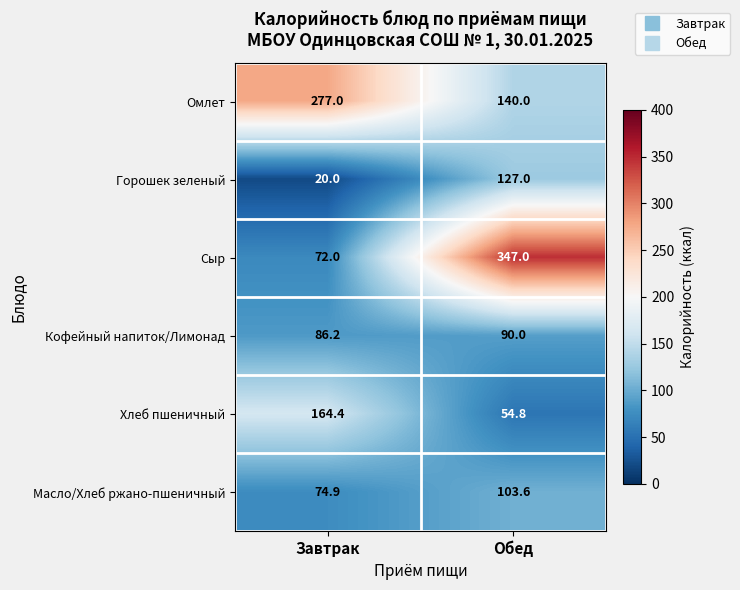

List the series in order of their peak value, highest first.

Сыр, Омлет, Хлеб пшеничный, Горошек зеленый, Масло/Хлеб ржано-пшеничный, Кофейный напиток/Лимонад